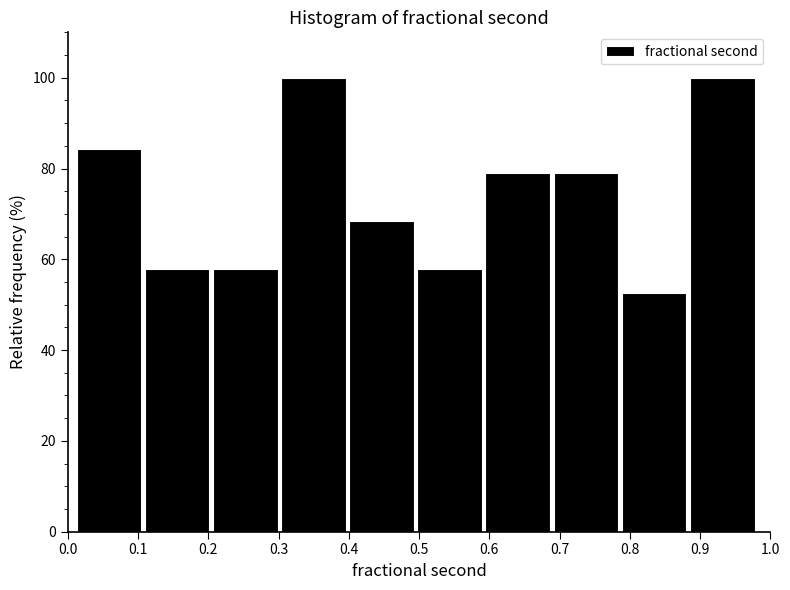

What is the height of the bar covering 0.301 to 0.398 on the x-axis? Neither the bar edges nor the heights are printed on the chart, so give them approximately, as read against the axes.

100